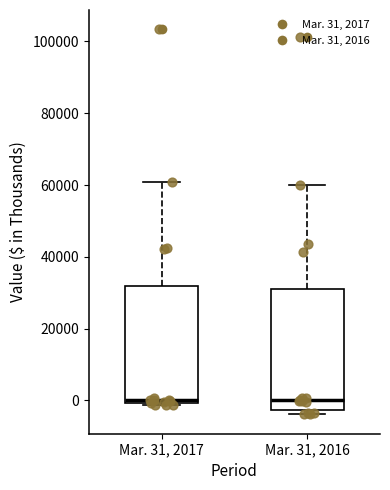

Reading left to right, read every box against the y-axis: the position of its median line, the range the box covers, and the ends of its whiskers. The values are not printed on the chart, so give them approximately, as read against the axis.

Mar. 31, 2017: median 0 (just above the box's lower edge), box 0 to 32000, whiskers -2000 to 60000
Mar. 31, 2016: median 0, box -2000 to 32000, whiskers -4000 to 60000